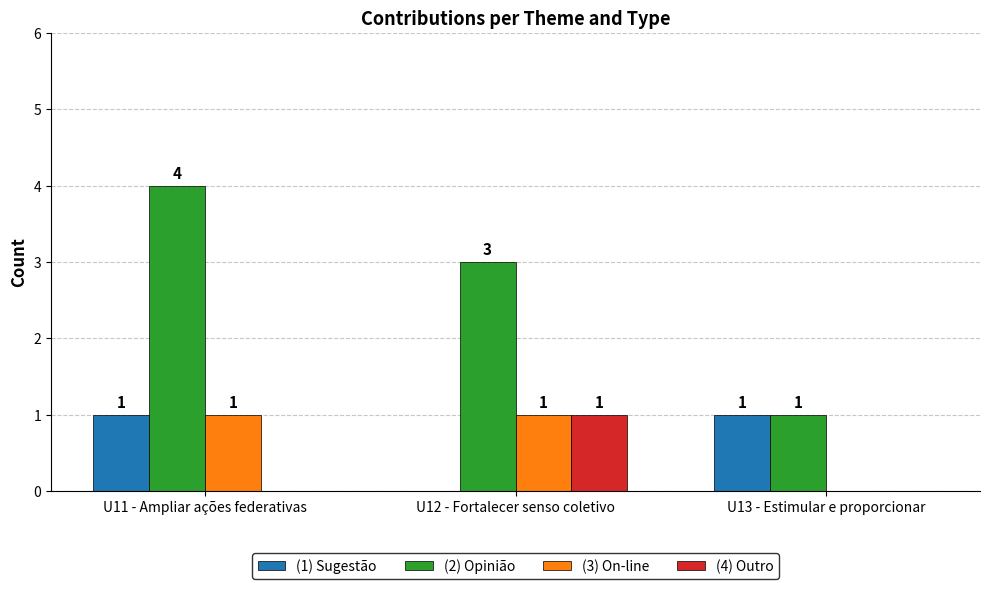

Which series has the largest total across all categories?

(2) Opinião